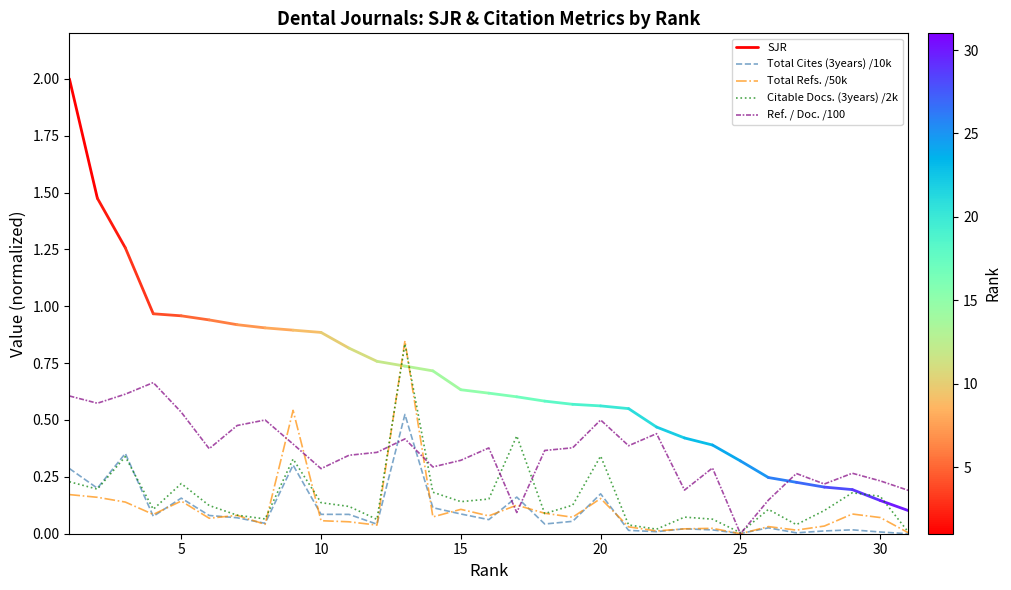

What is the difference between the maximum and minimum values in the Total Refs. series?

0.8